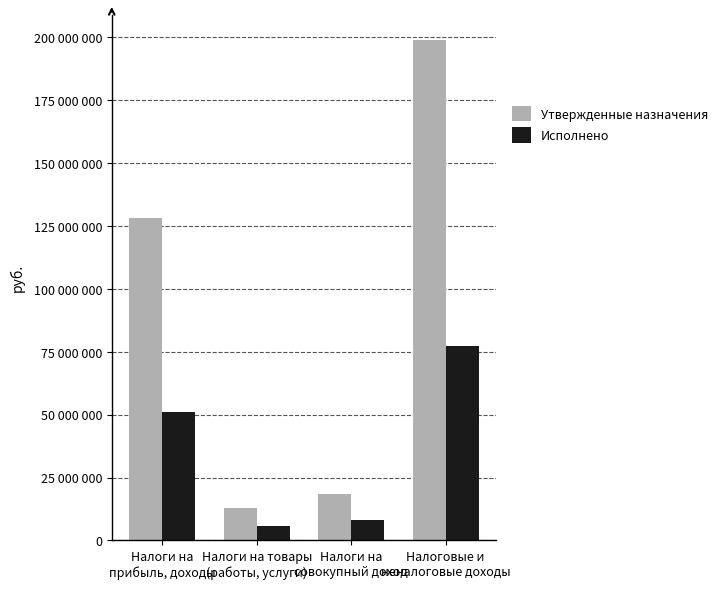

The Исполнено series shows 8190091.3 at Налоги на
совокупный доход. True or false?

True